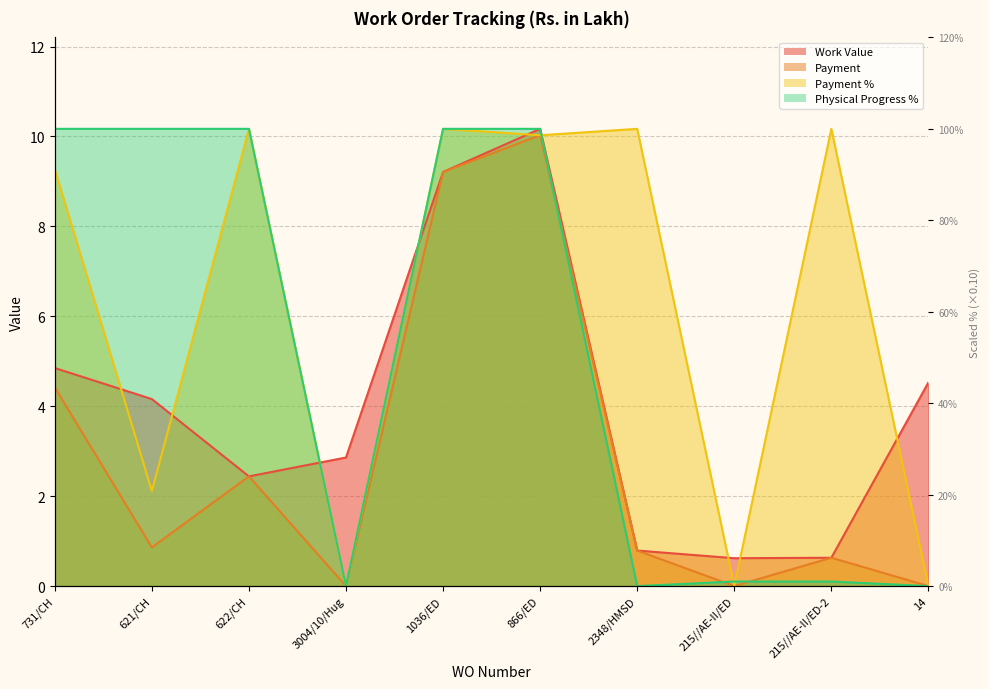

What is the total value across all series at 621/CH?

17.3